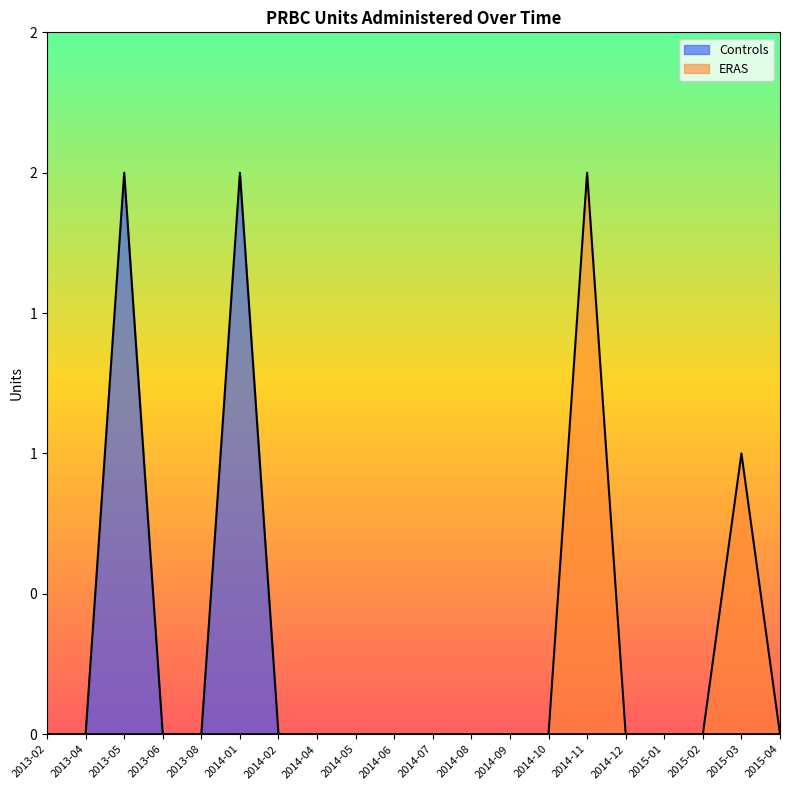

Is it true that Controls equals 0 at 2014-11?

True